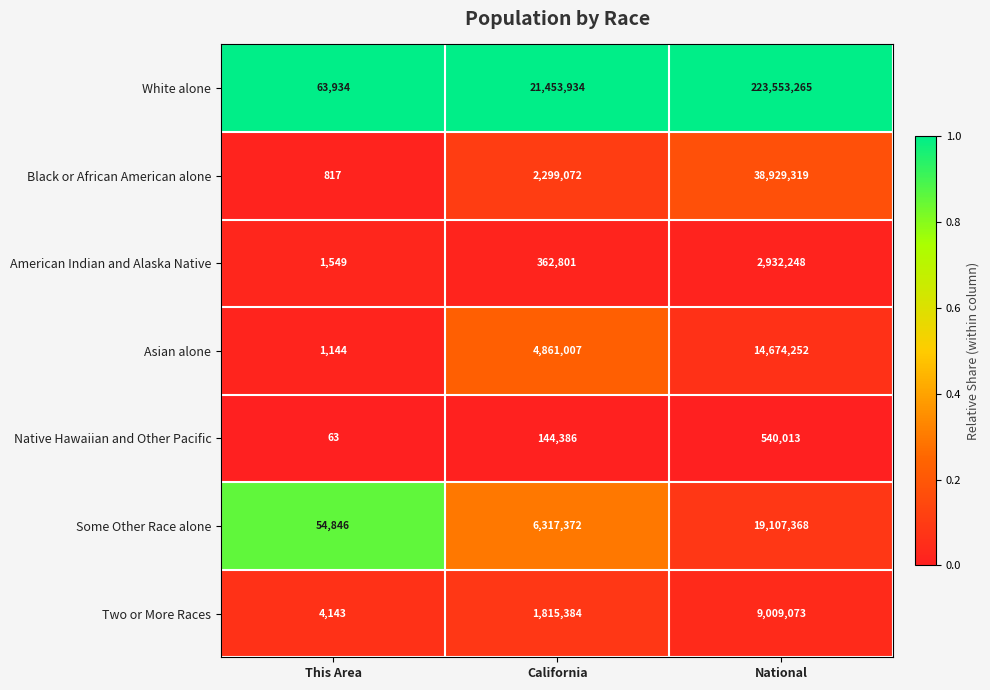

What is the sum of all Asian alone values?

19536403